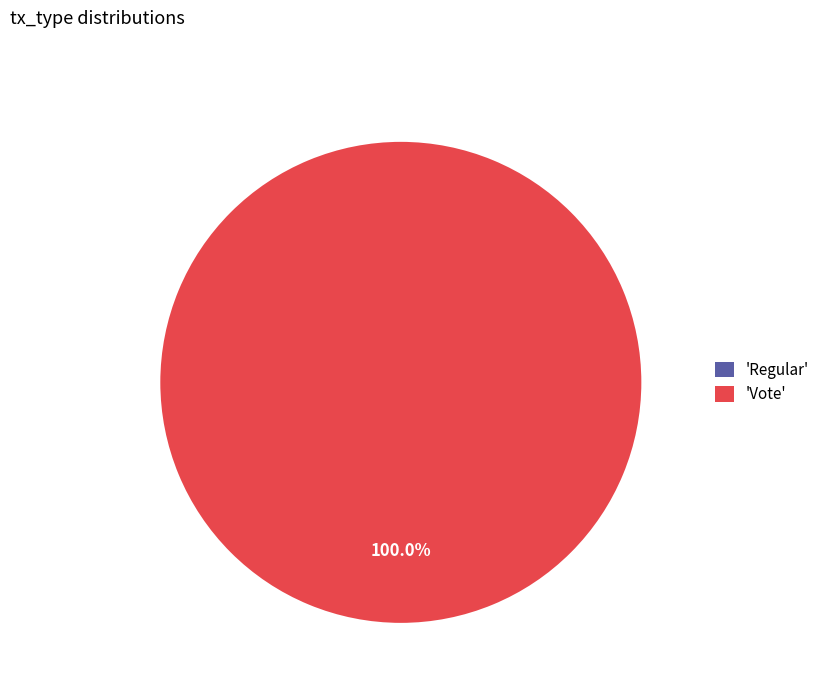

What is the largest slice in the pie chart?

Vote